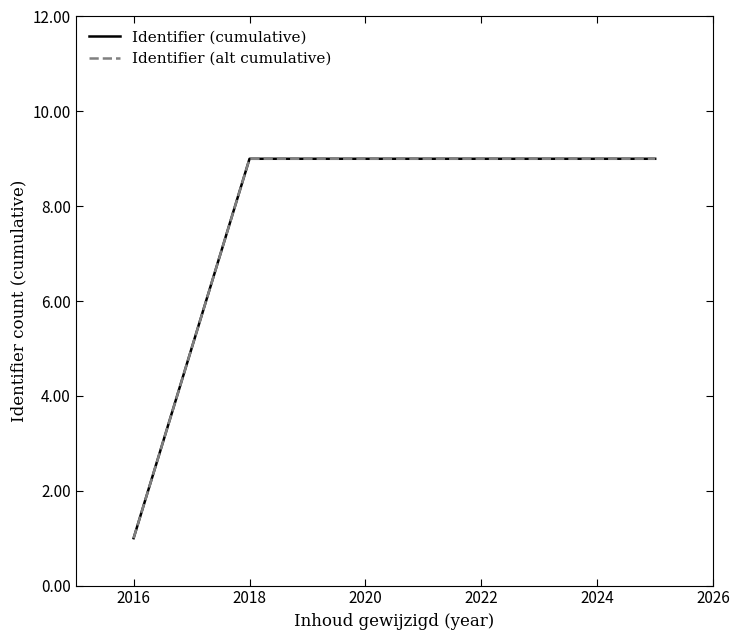

Which series has the widest spread of values?

Identifier (cumulative)